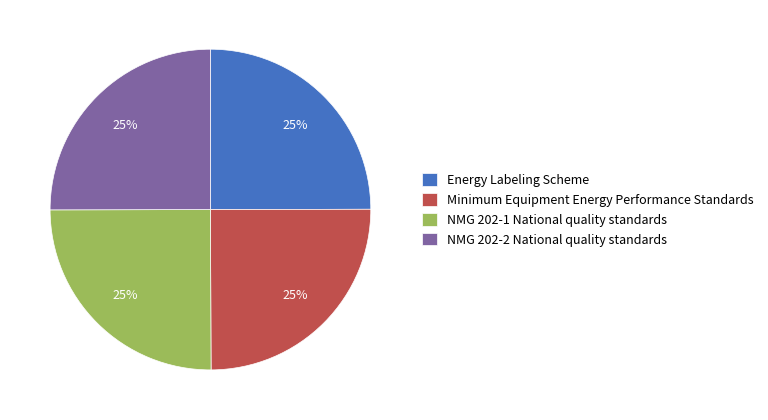

To the nearest percent, what is the combined percentage of Energy Labeling Scheme and NMG 202-1 National quality standards?

50%